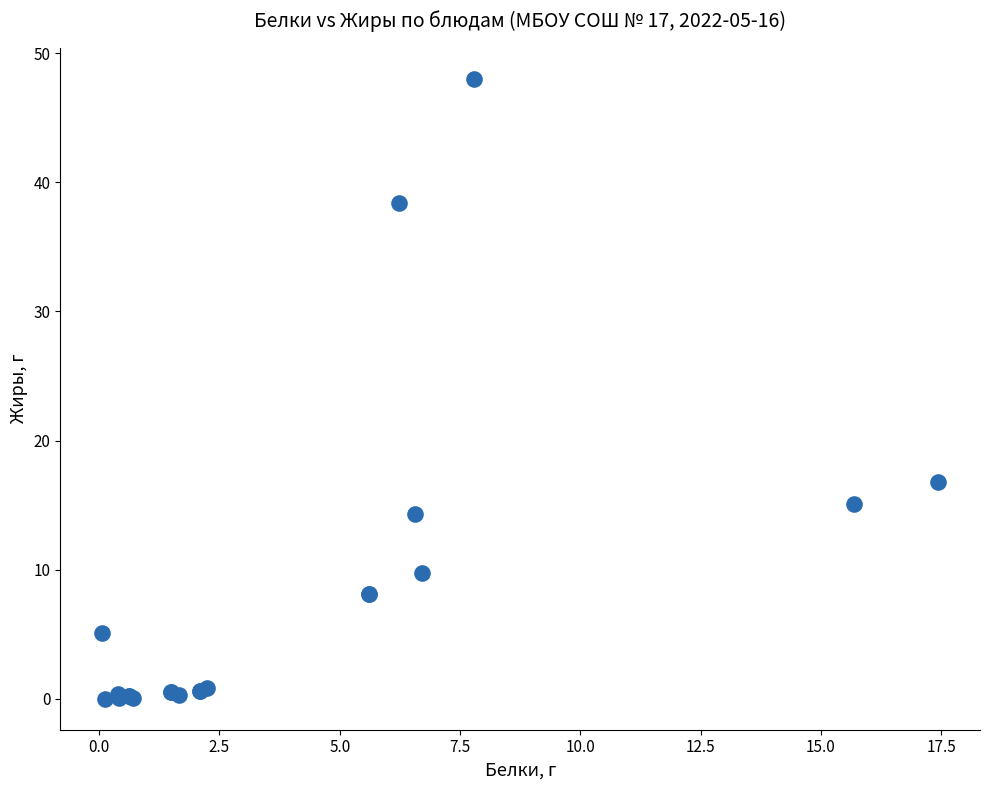

What Y value in the scatter plot is closest to 24?

16.8